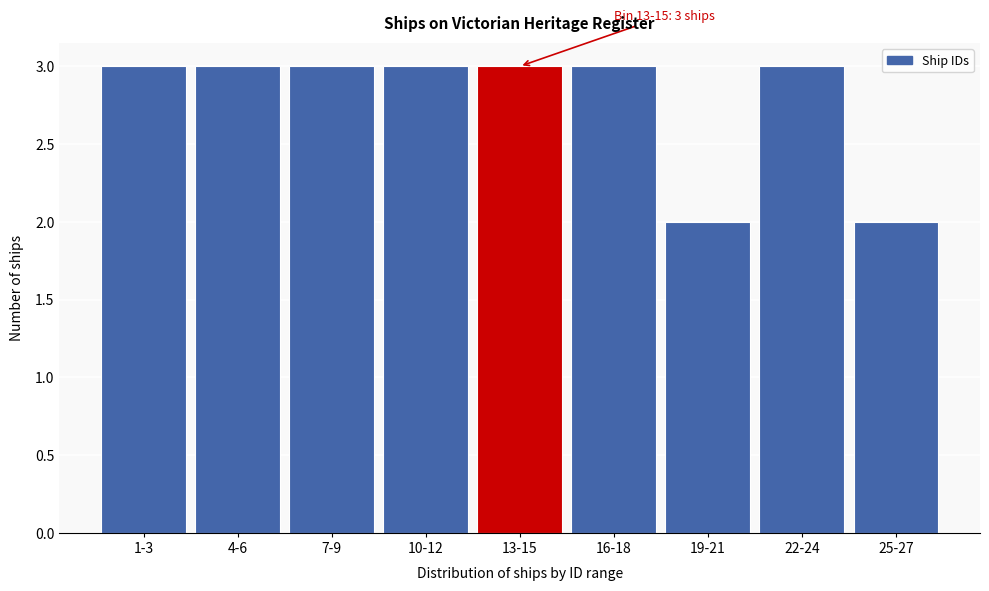

Reading right to left, extract all data points from this chart.

25-27=2	22-24=3	19-21=2	16-18=3	13-15=3	10-12=3	7-9=3	4-6=3	1-3=3